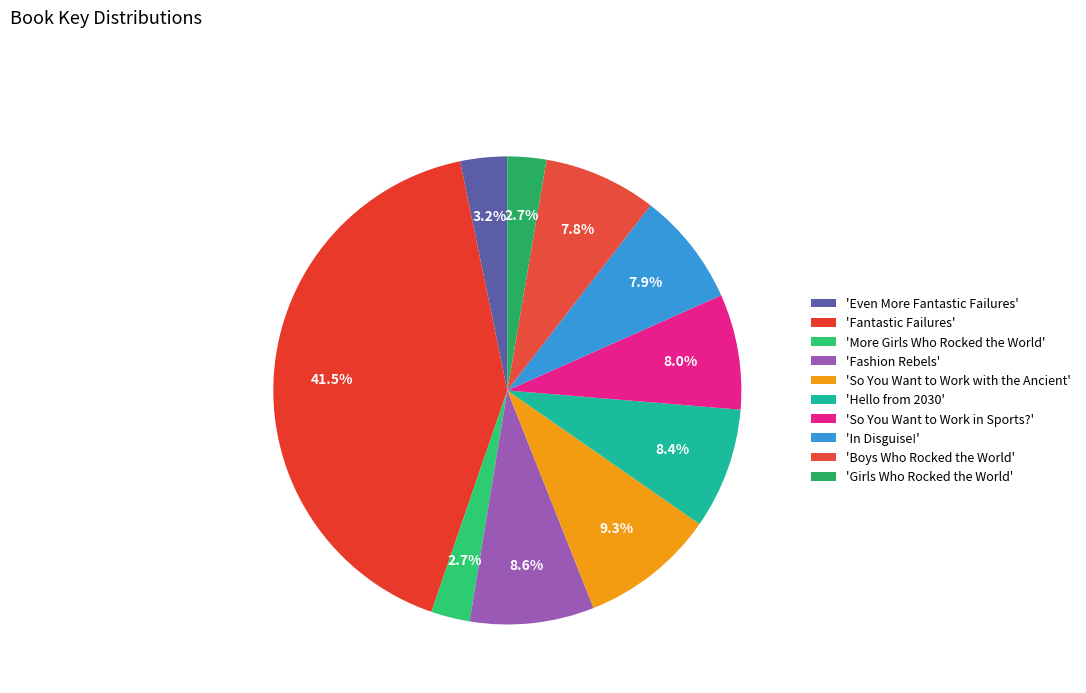

Rank the categories by value from lowest to highest.

Girls Who Rocked the World, More Girls Who Rocked the World, Even More Fantastic Failures, Boys Who Rocked the World, In Disguise!, So You Want to Work in Sports?, Hello from 2030, Fashion Rebels, So You Want to Work with the Ancient, Fantastic Failures